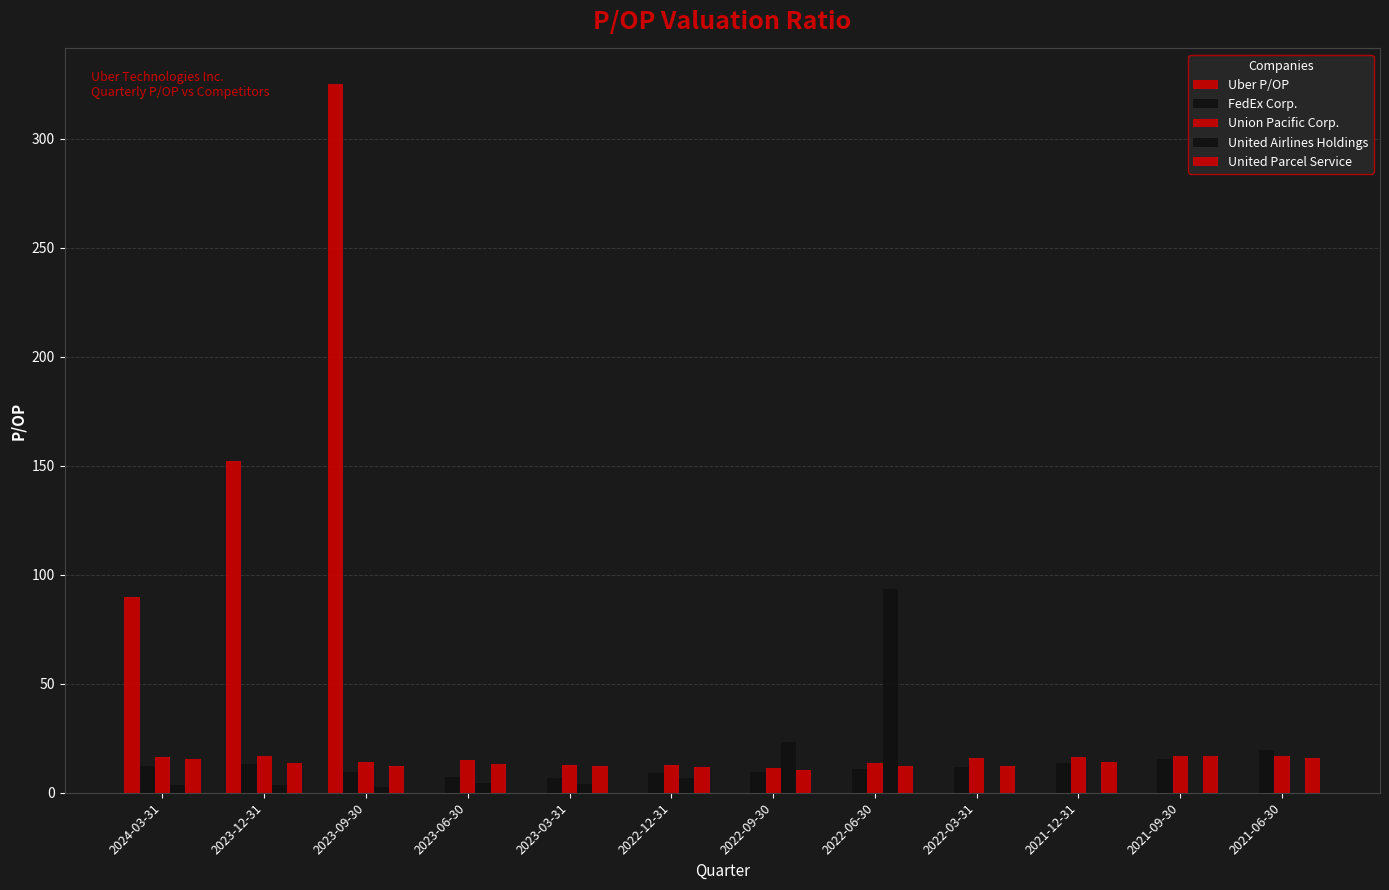

Does the chart contain stacked bars?

No